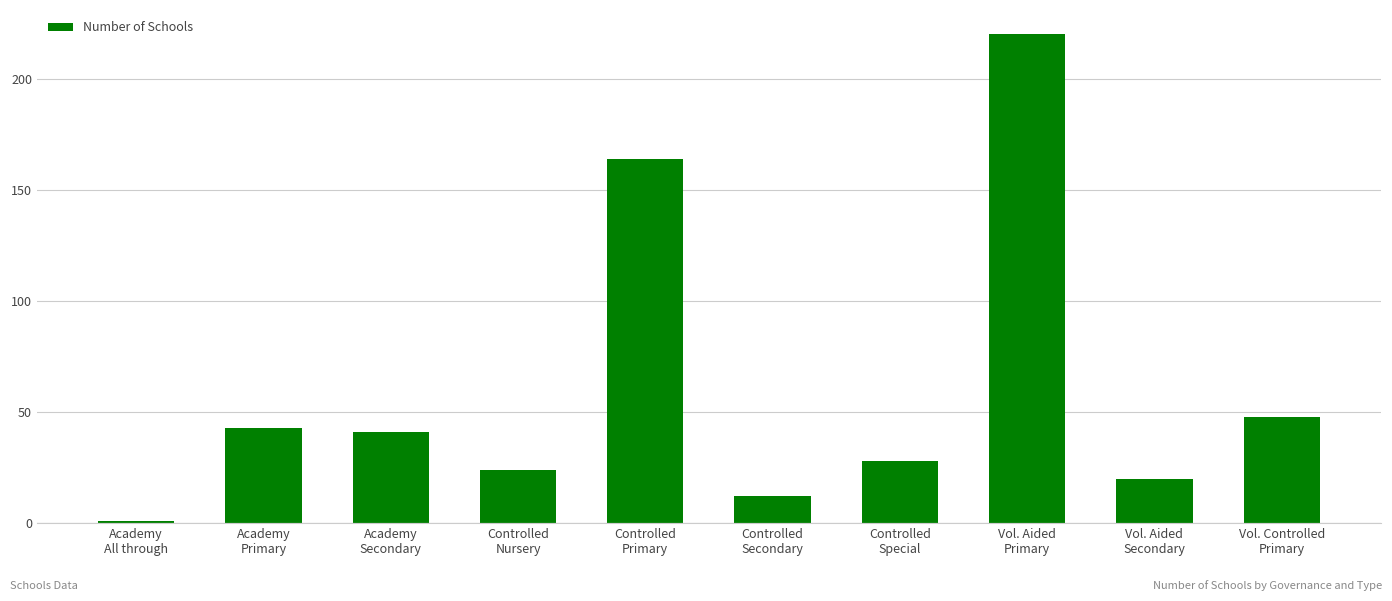

The value at Controlled
Primary is 226. True or false?

False